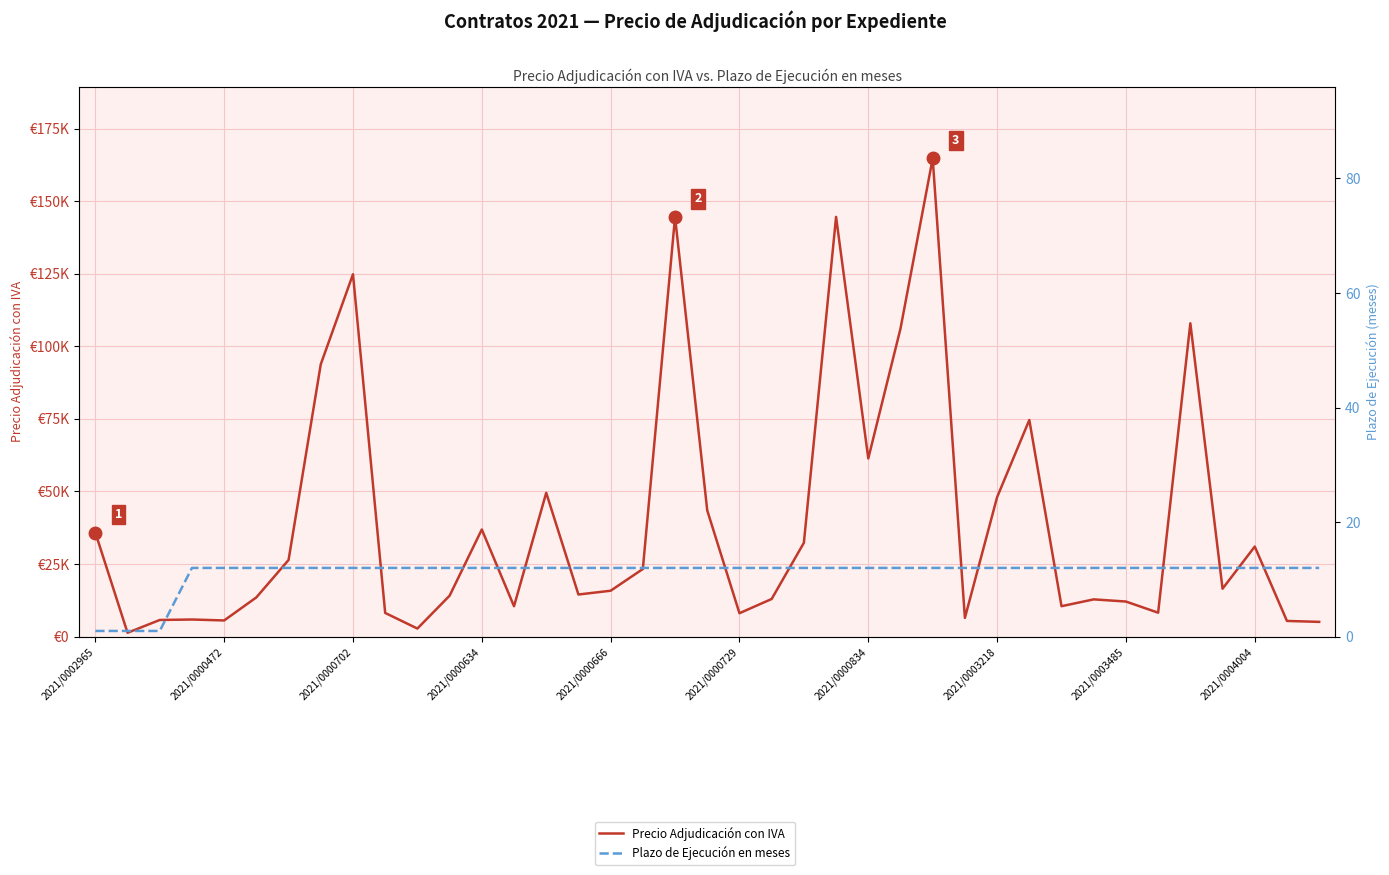

Between 2021/0003485 and 14, which series saw the biggest shift?

Precio Adjudicación con IVA